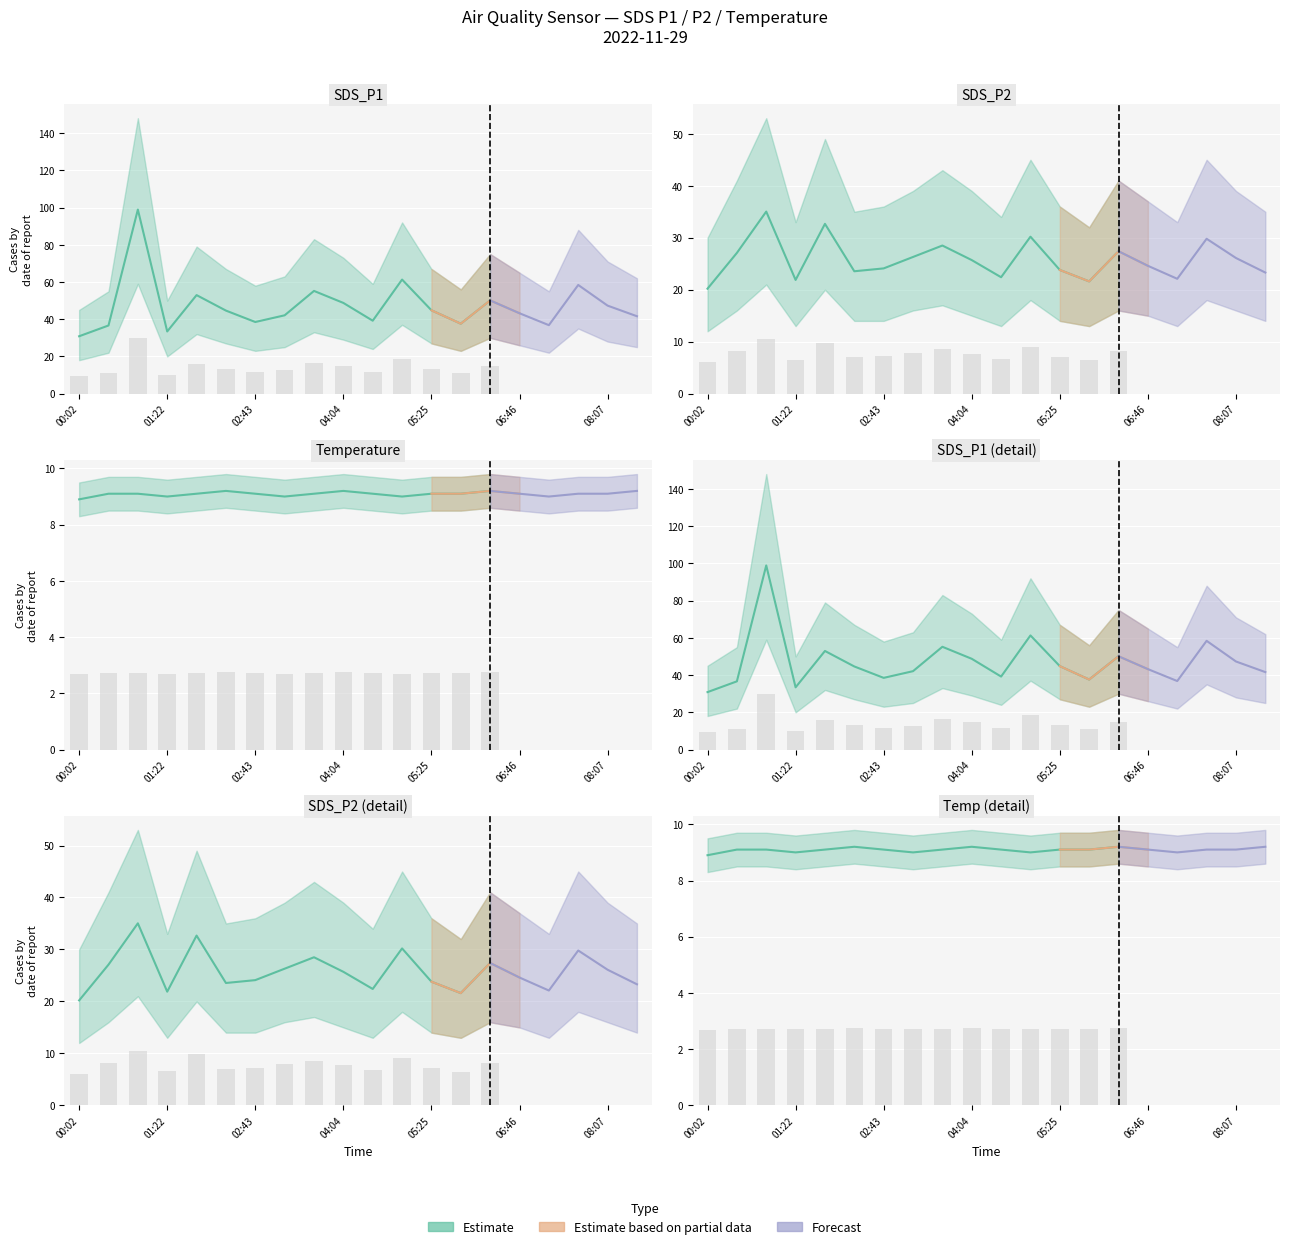

What is the approximate value of SDS_P1 at 07:13?

36.8